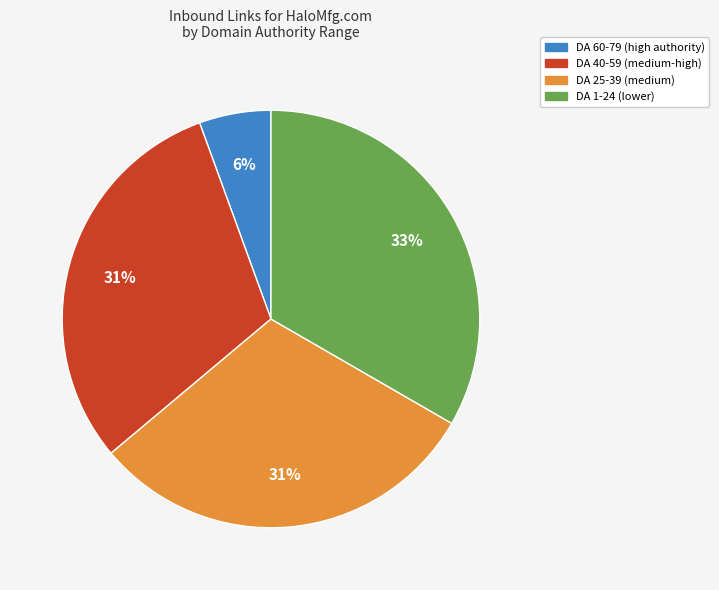

Which category has the biggest portion of the pie?

DA 1-24 (lower)